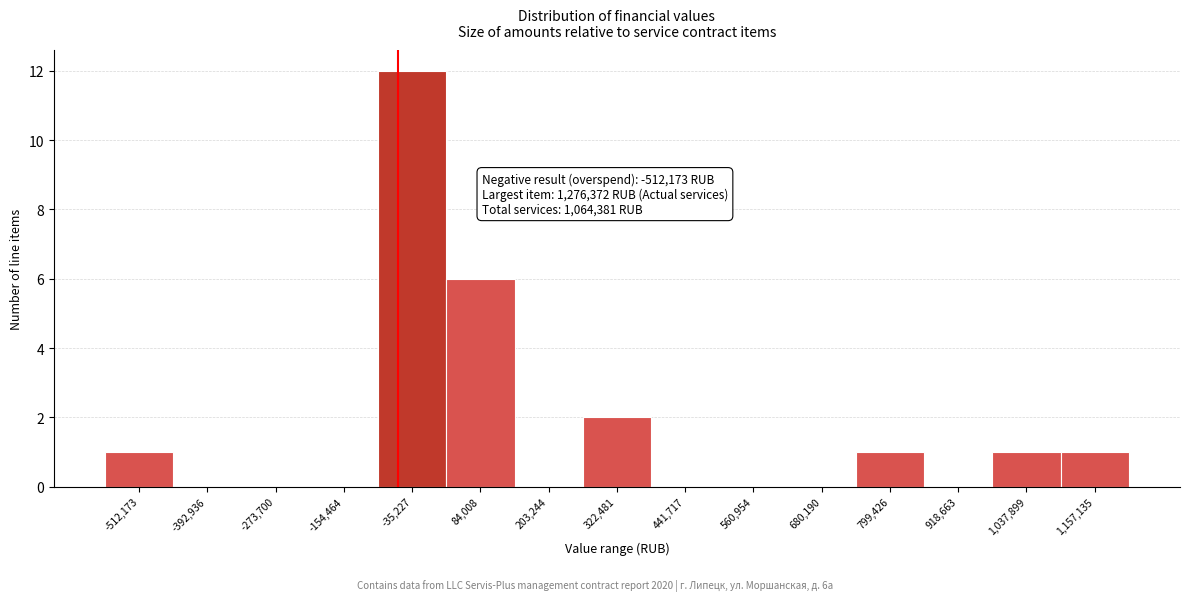

Reading left to right, extract all data points from this chart.

-512,173=1	-392,936=0	-273,700=0	-154,464=0	-35,227=12	84,008=6	203,244=0	322,481=2	441,717=0	560,954=0	680,190=0	799,426=1	918,663=0	1,037,899=1	1,157,135=1